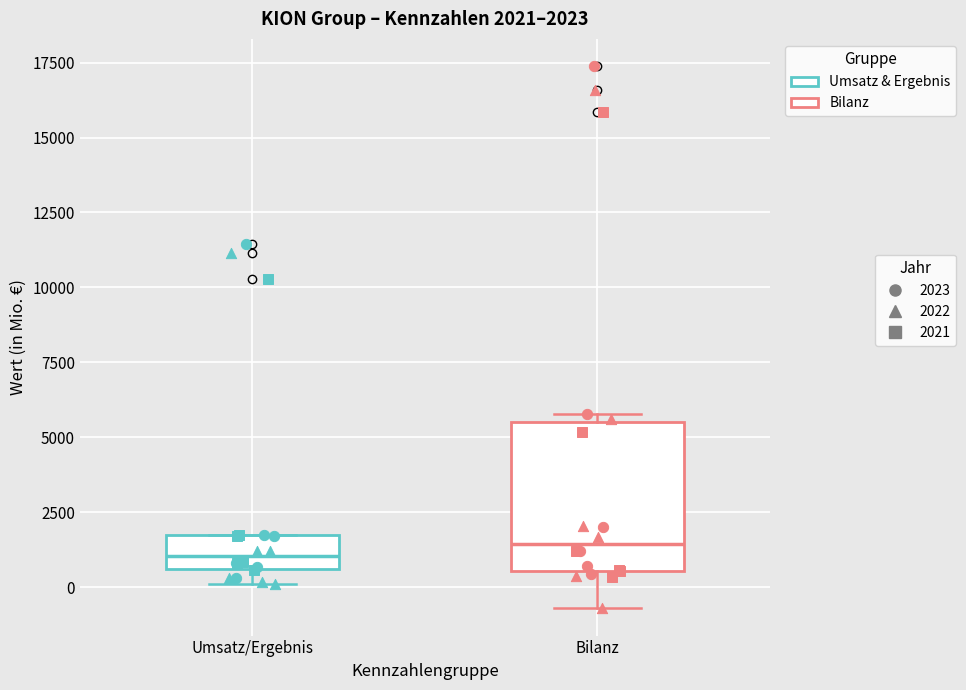

Comparing the boxes themselves (not the whiskers), which one is the tallest?

Bilanz